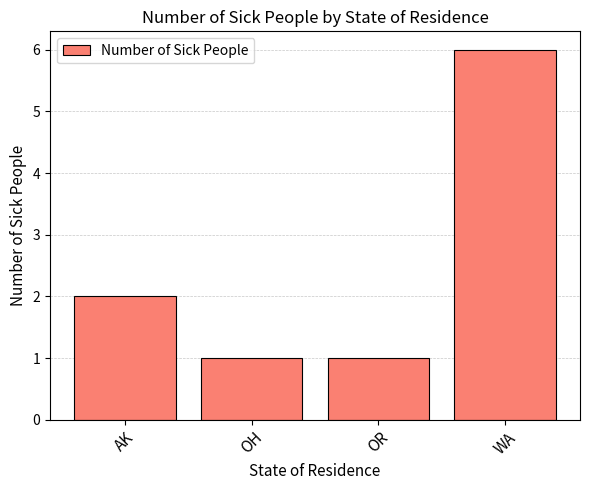

Reading right to left, what are all the values shown in this chart?

6	1	1	2